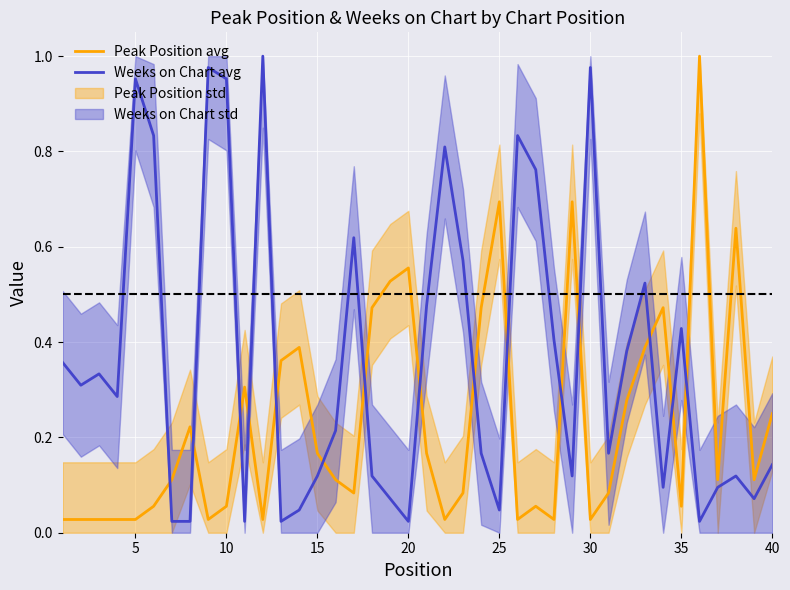

In Weeks on Chart avg, how many points are lower than both neighbors (excluding endpoints)?

11